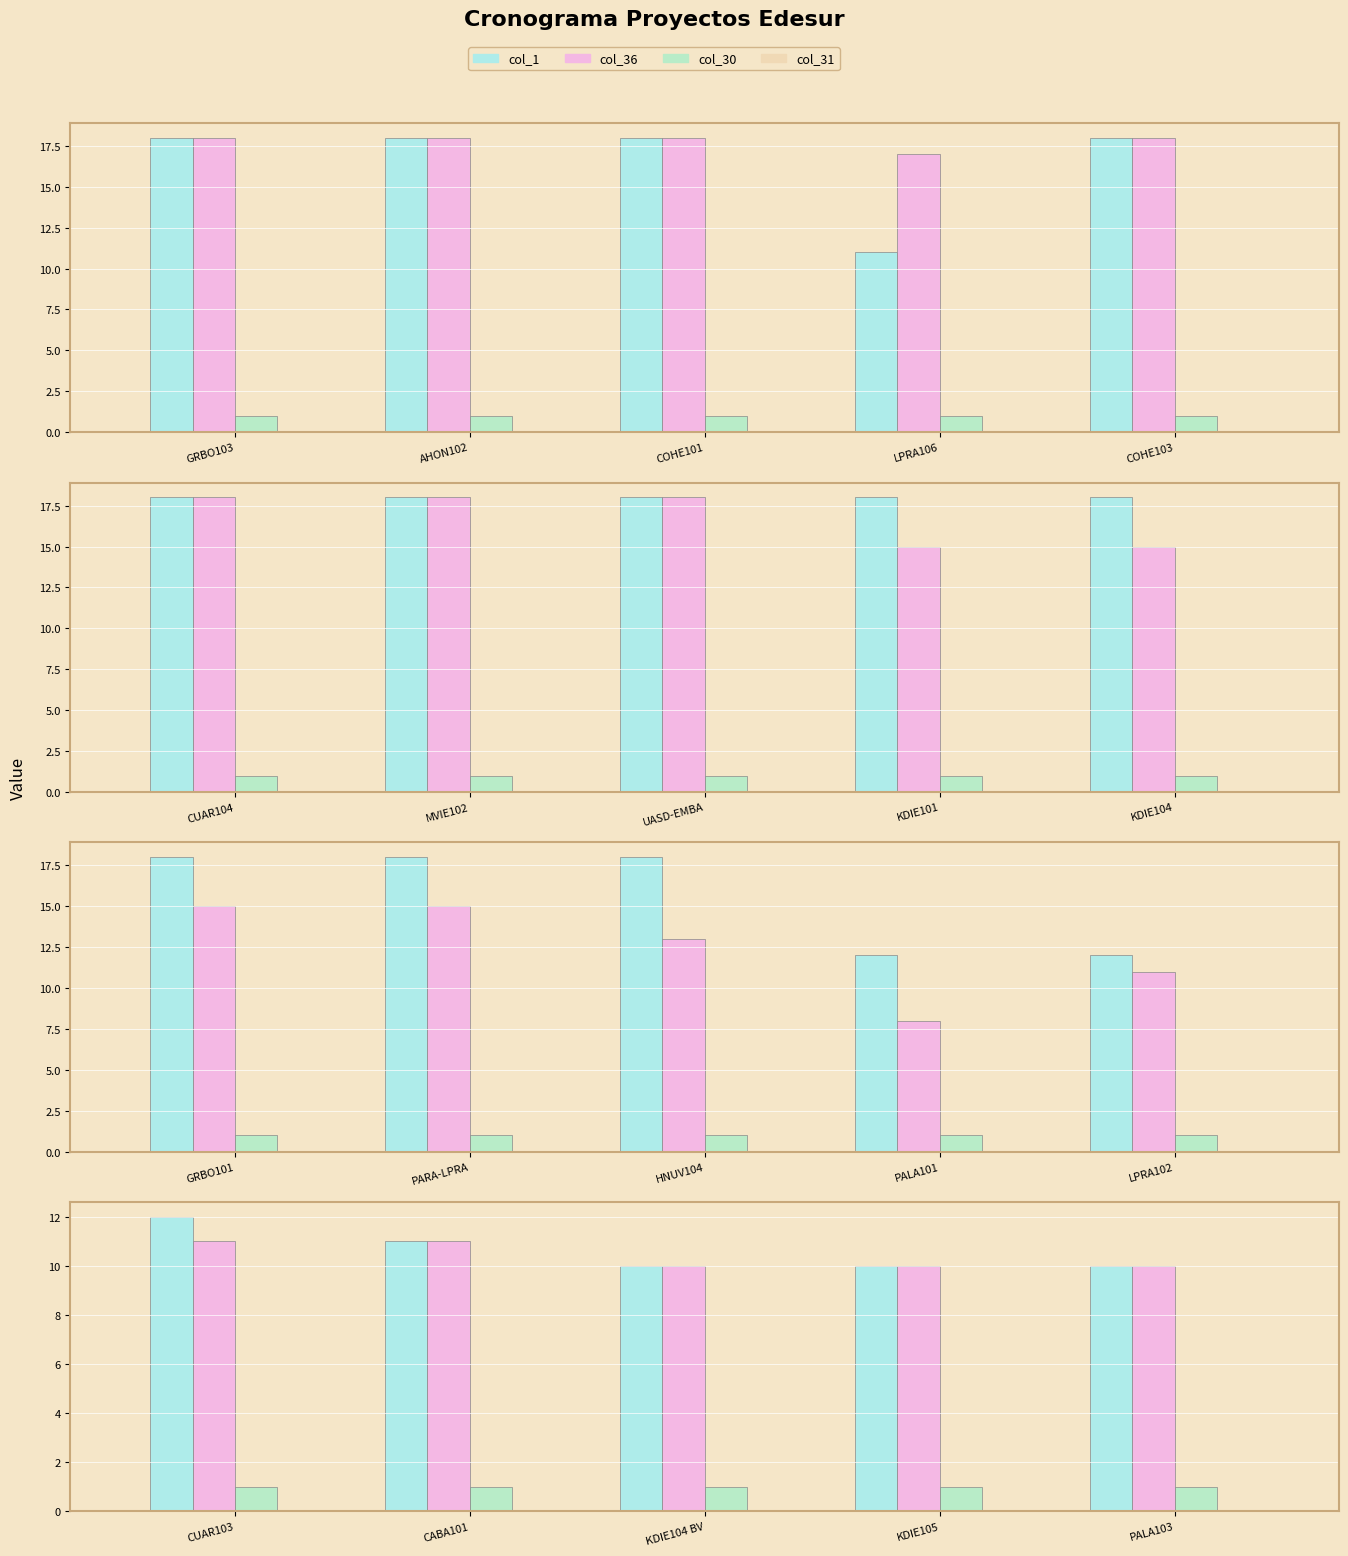

Which series has the largest total across all categories?

col_1